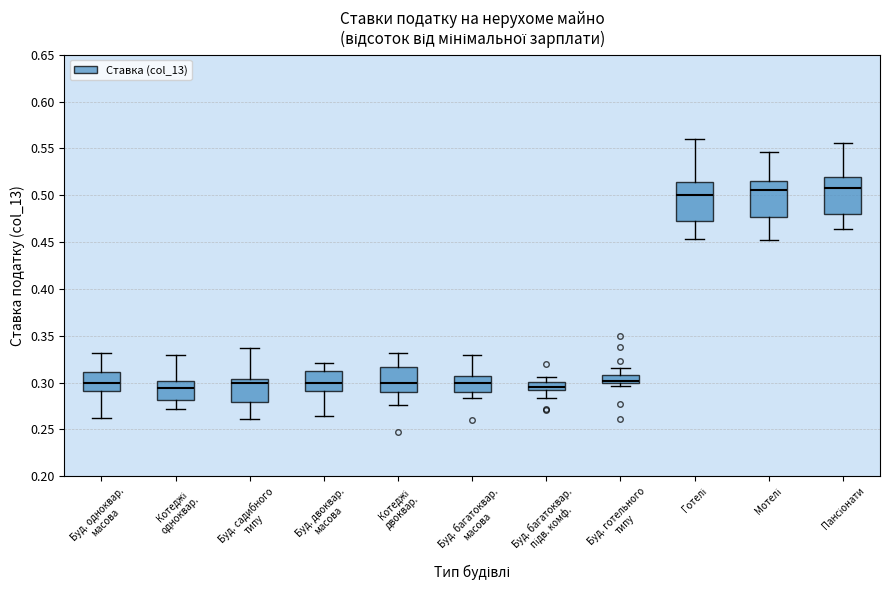

Where is the lower edge of the box for Буд. готельного типу on the y-axis? The values are not printed on the chart, so give them approximately, as read against the axis.

0.300